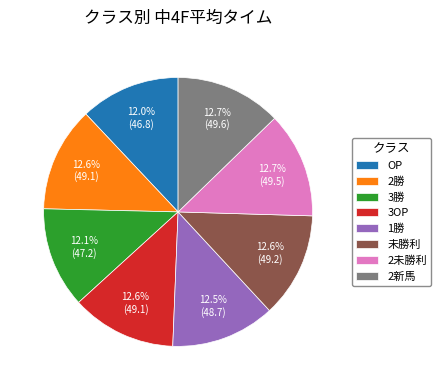

Between OP and 1勝, which is larger?

1勝